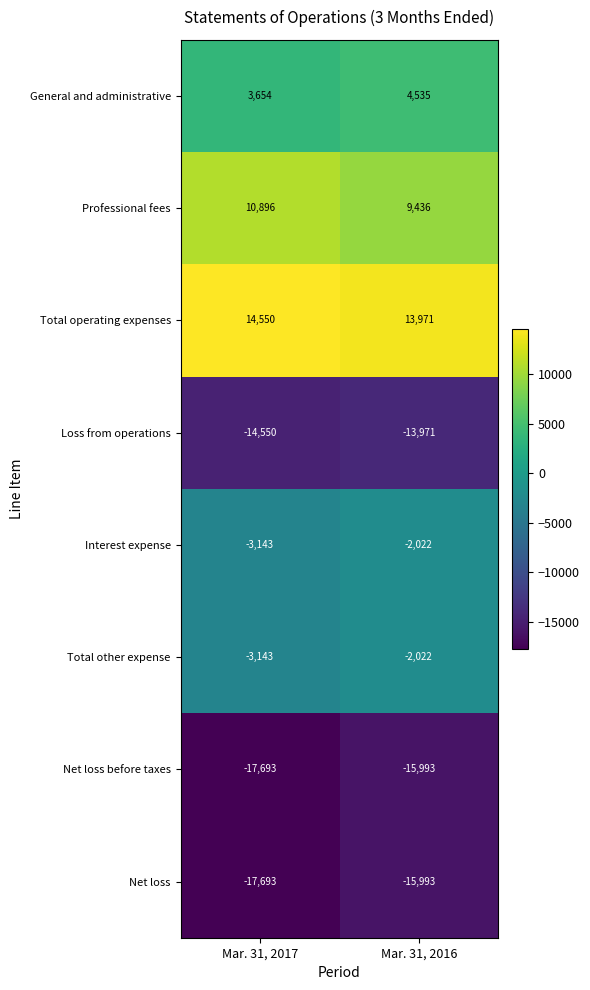

The Loss from operations series shows -3358 at Mar. 31, 2016. True or false?

False